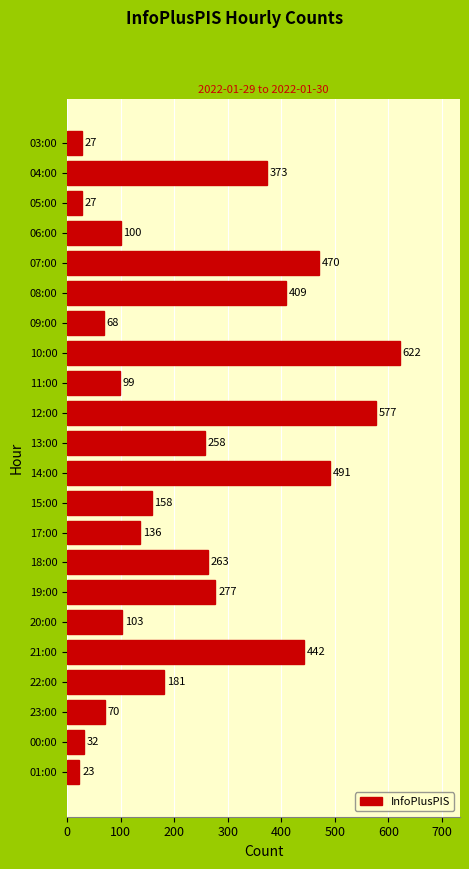

What position from the bottom is 06:00?

19